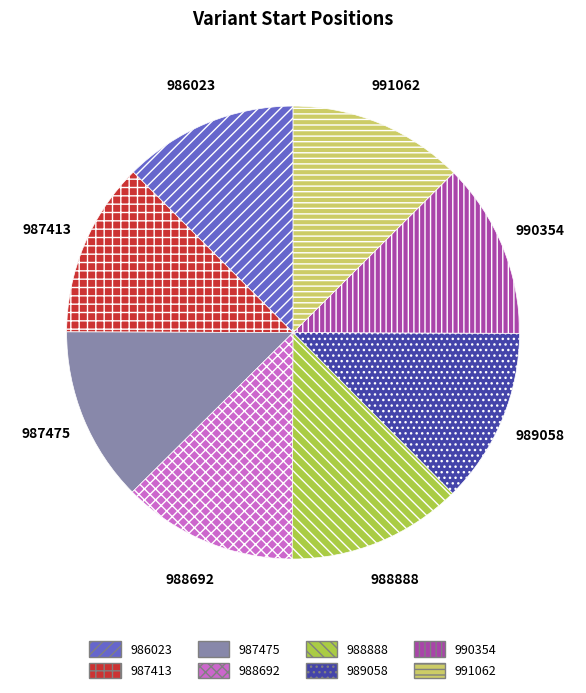

What is the ratio of the value at 986023 to the value at 990354?

1.0